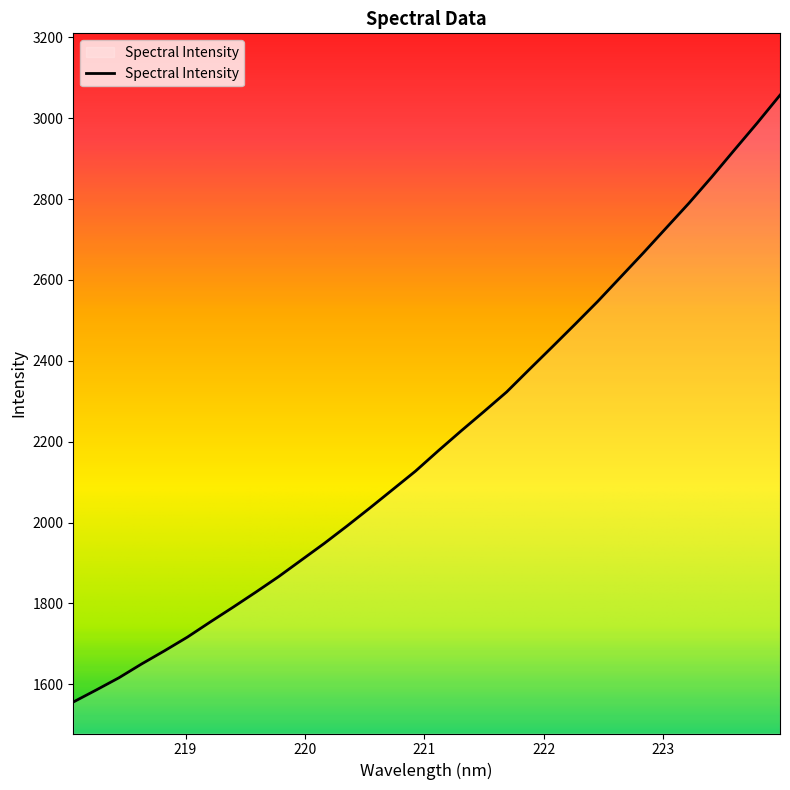

What is the maximum value shown in the chart?

3057.1